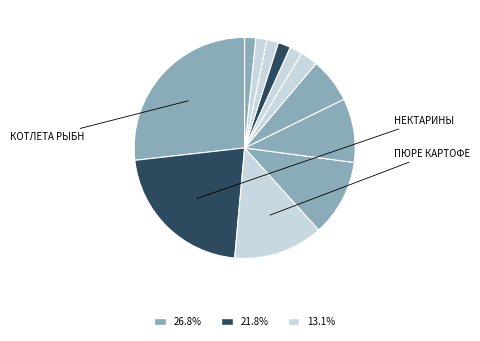

How many segments does this pie chart have?

12